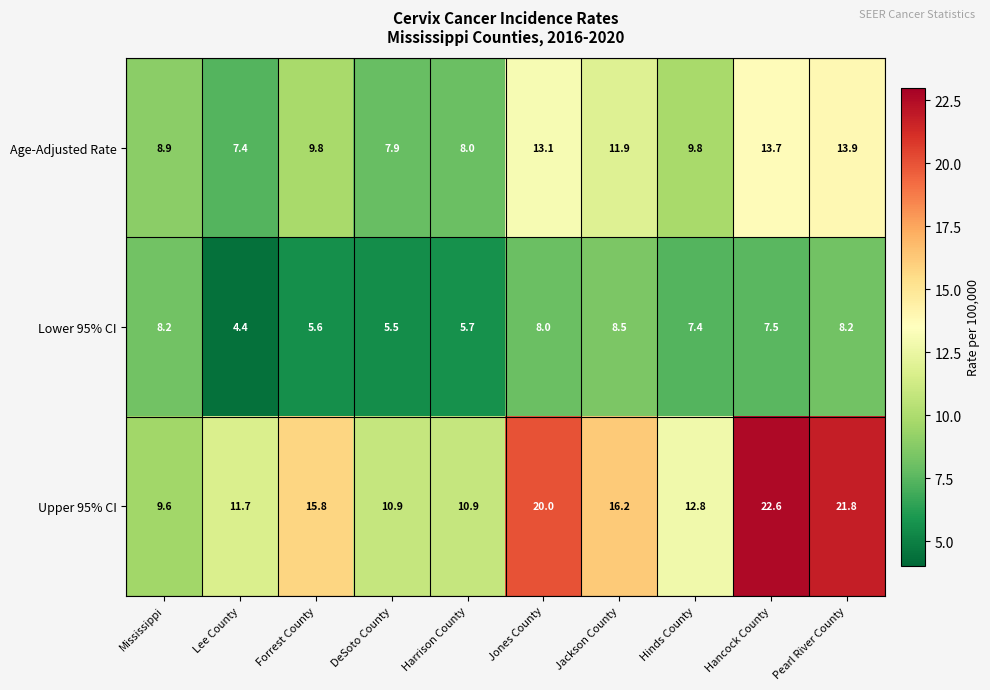

List the series in order of their peak value, lowest first.

Lower 95% CI, Age-Adjusted Rate, Upper 95% CI